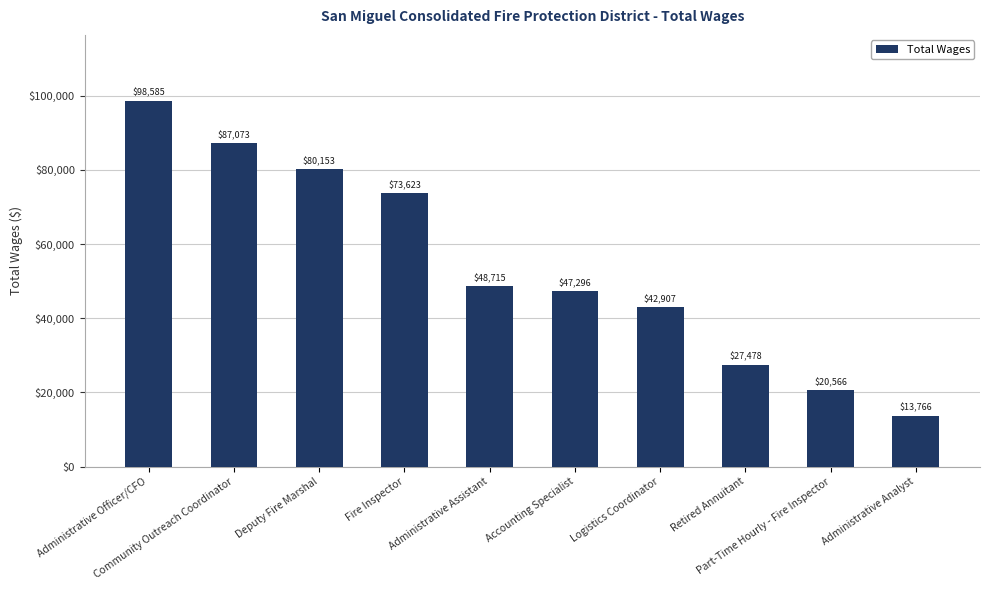

What is the smallest value displayed?

13766